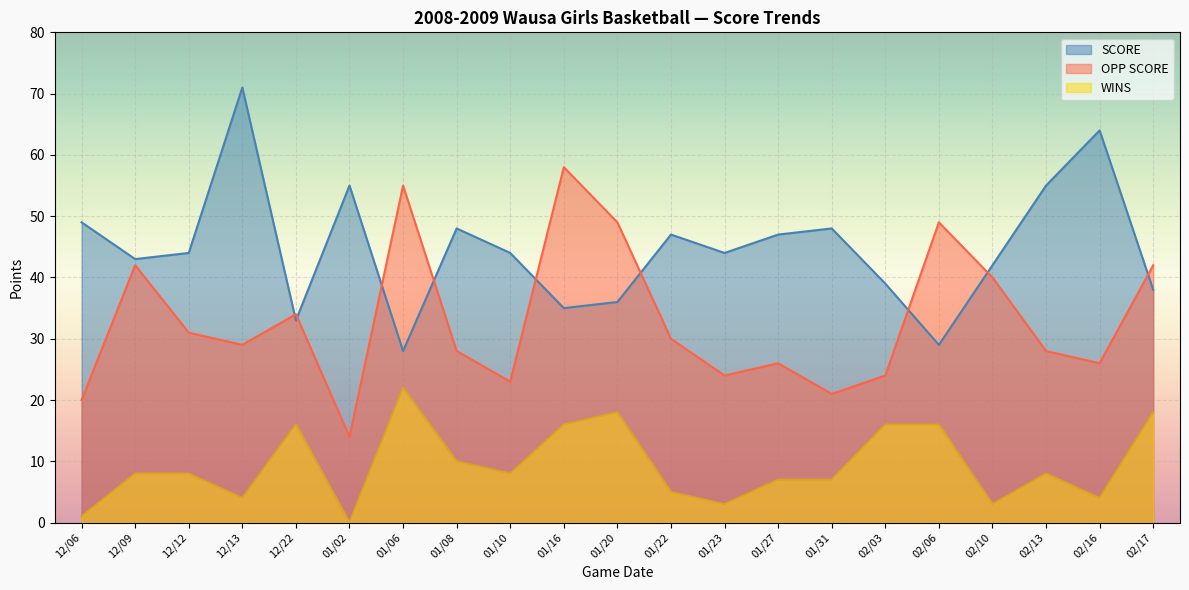

At which label is SCORE closest to 49?

12/06